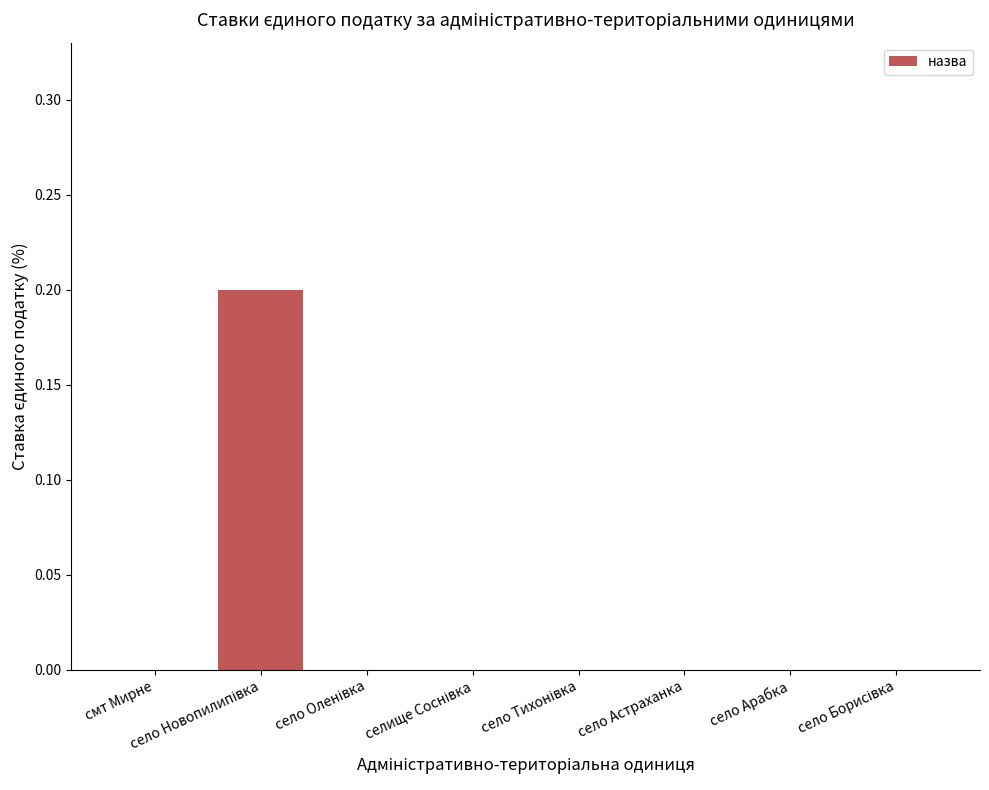

Is it true that the value at село Арабка is 0.0?

True